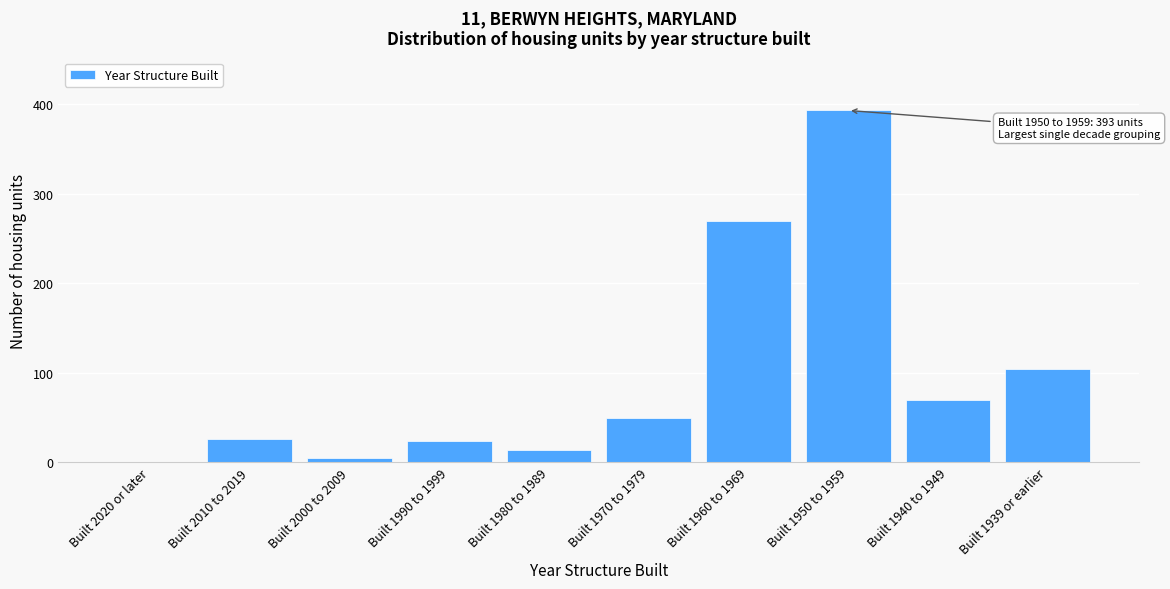

Reading left to right, list all the values displayed in this chart.

Built 2020 or later=0	Built 2010 to 2019=26	Built 2000 to 2009=5	Built 1990 to 1999=24	Built 1980 to 1989=14	Built 1970 to 1979=49	Built 1960 to 1969=270	Built 1950 to 1959=393	Built 1940 to 1949=70	Built 1939 or earlier=104